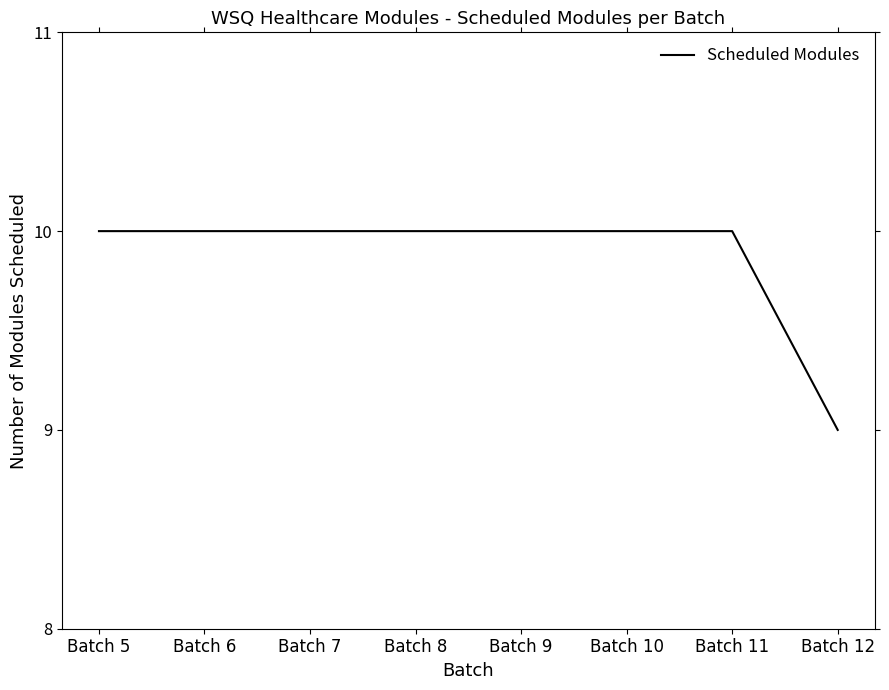

What is the sum of all values?

79